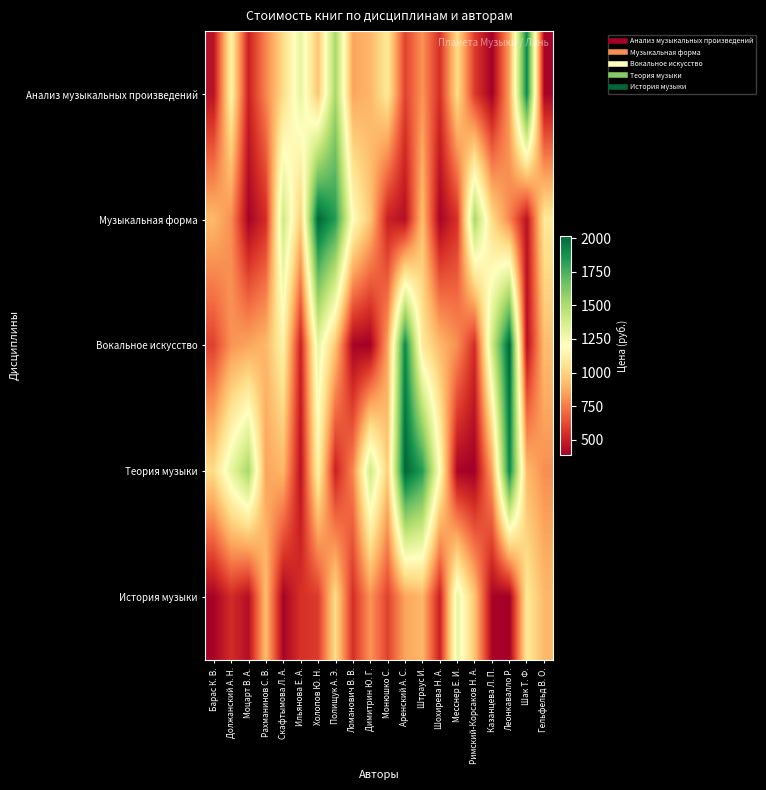

Which series has the largest total across all categories?

Теория музыки